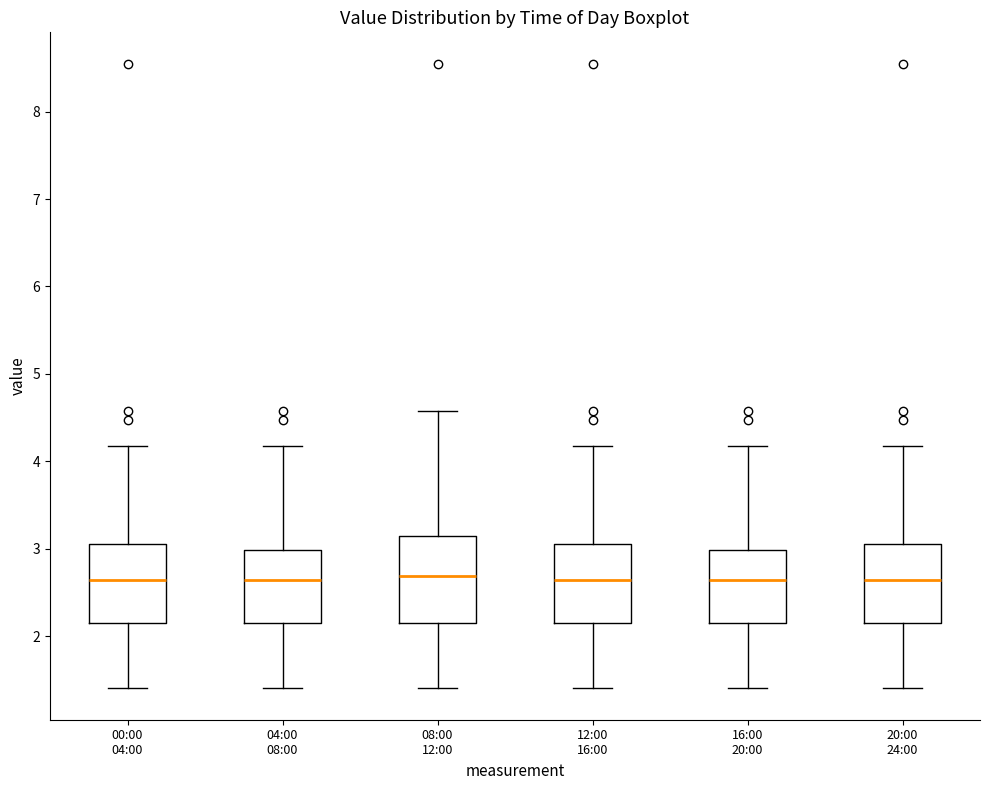

Where does the lower whisker of the box for 20:00 24:00 end on the y-axis? The values are not printed on the chart, so give them approximately, as read against the axis.

1.4